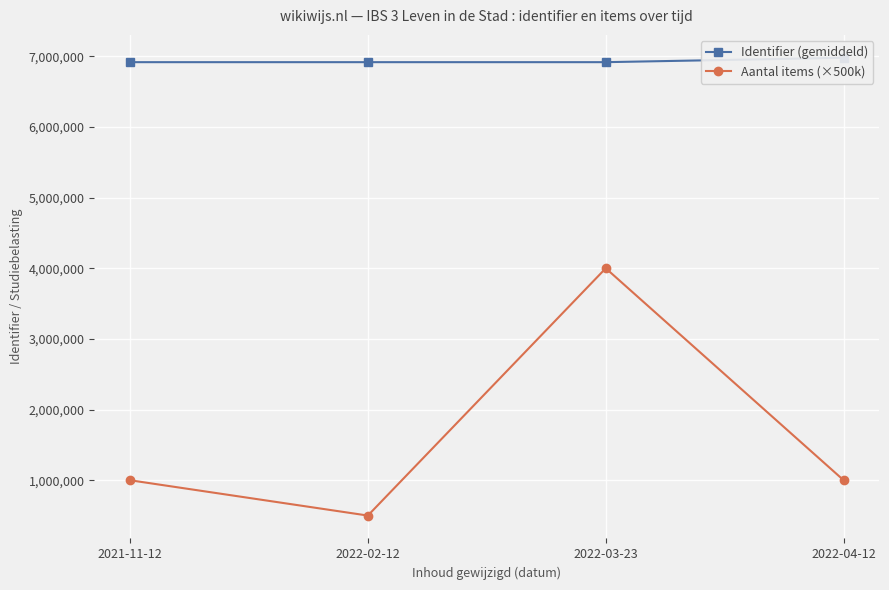

The Identifier (gemiddeld) series shows 9281973.9 at 2022-02-12. True or false?

False